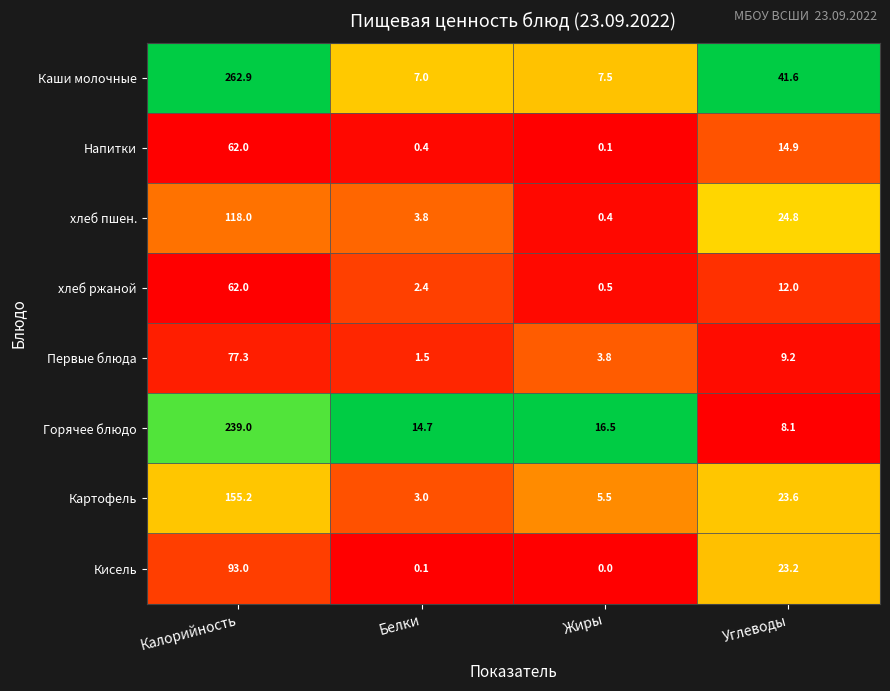

List the labels in order of Горячее блюдо value, largest first.

Калорийность, Жиры, Белки, Углеводы